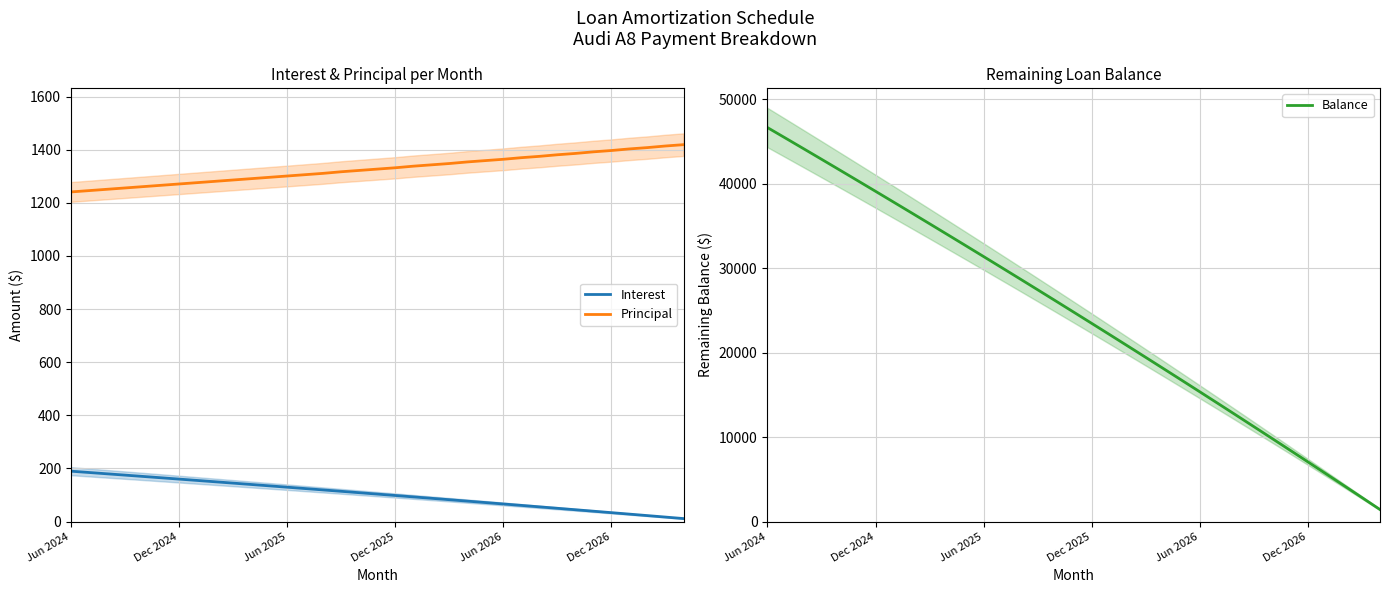

Between 8 and 9, which series saw the biggest shift?

Balance